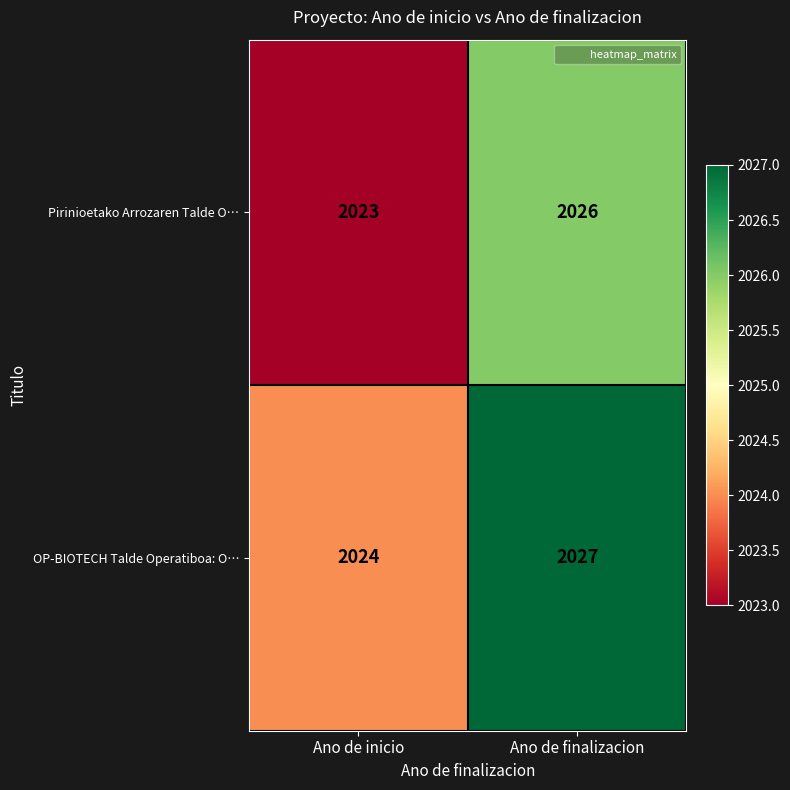

How many series are shown in this chart?

2